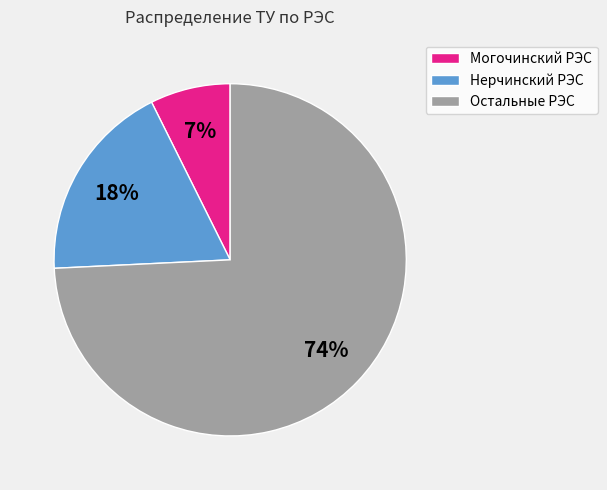

To the nearest percent, what portion does Нерчинский РЭС represent?

18%